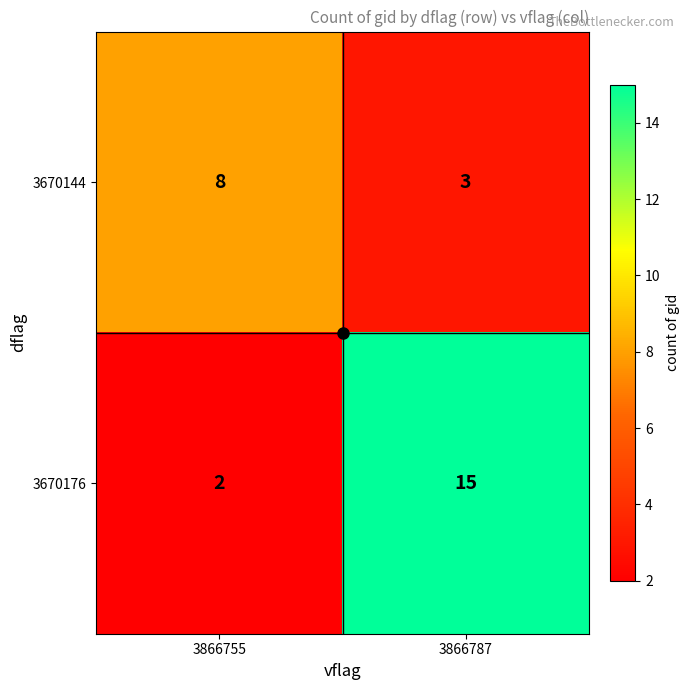

Which series changed the most between 3866755 and 3866787?

3670176